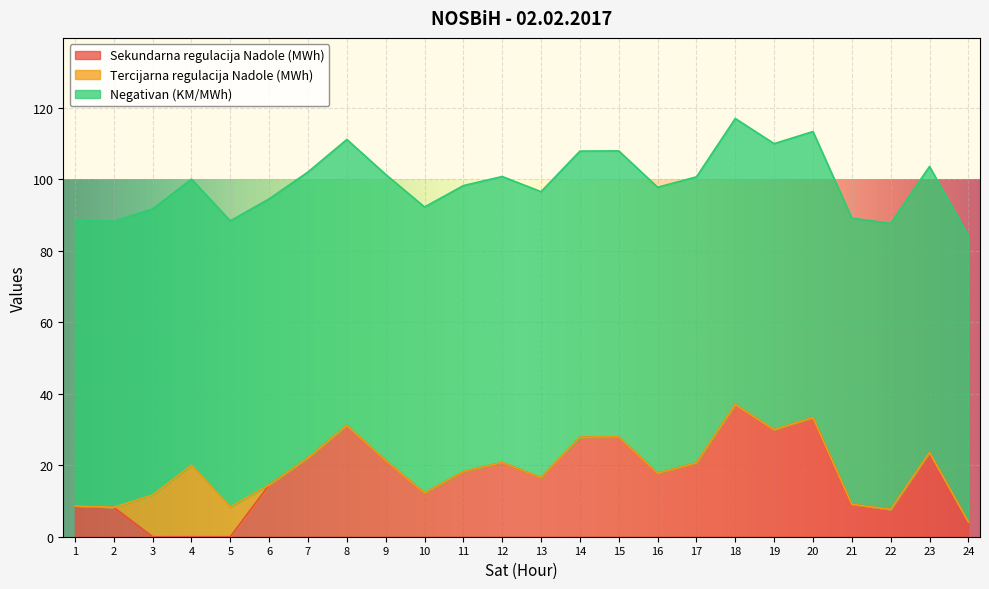

The value of Tercijarna regulacija Nadole (MWh) at 19 is 0.0. True or false?

True